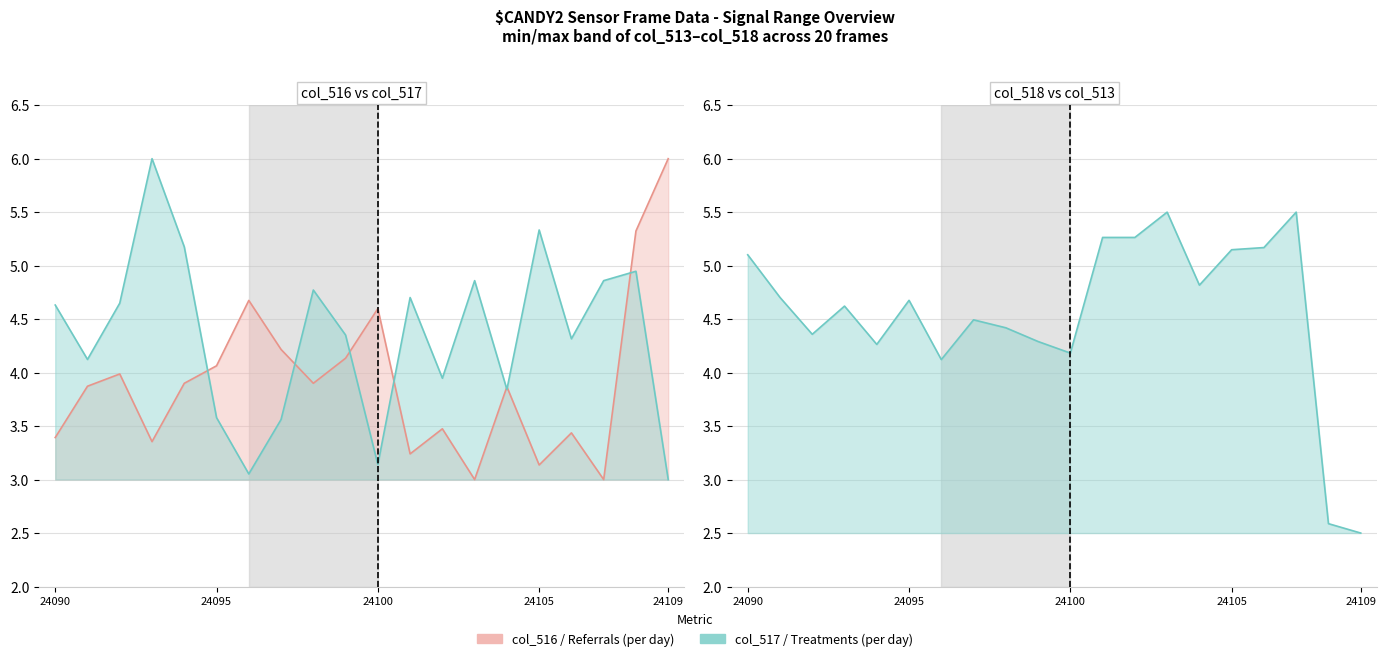

Is it true that Referrals (per day) equals nan at 19?

False